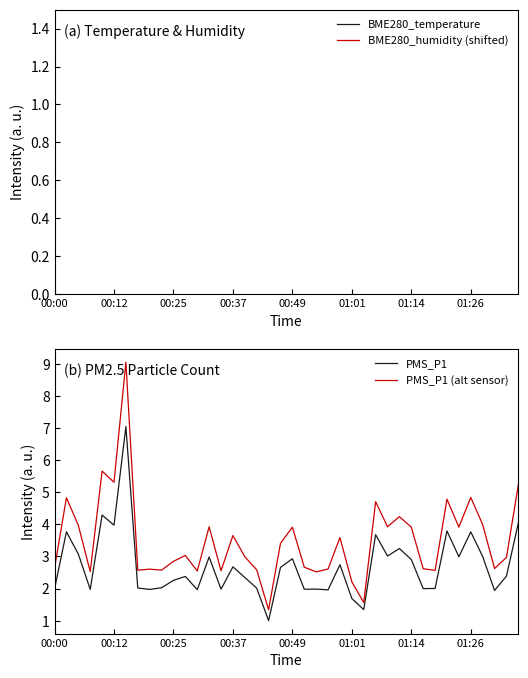

Does the chart display data point markers on the line(s)?

No